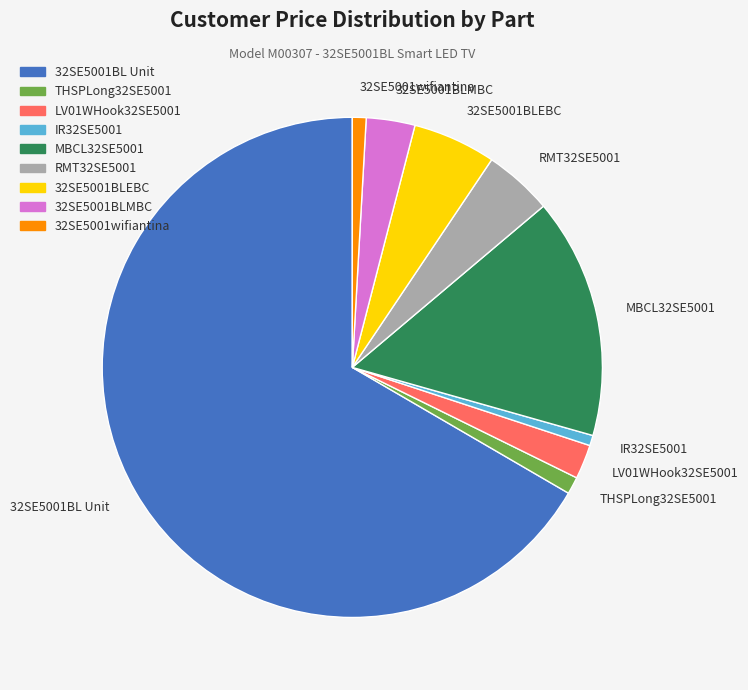

True or false: 32SE5001wifiantina accounts for 13% of the total.

False